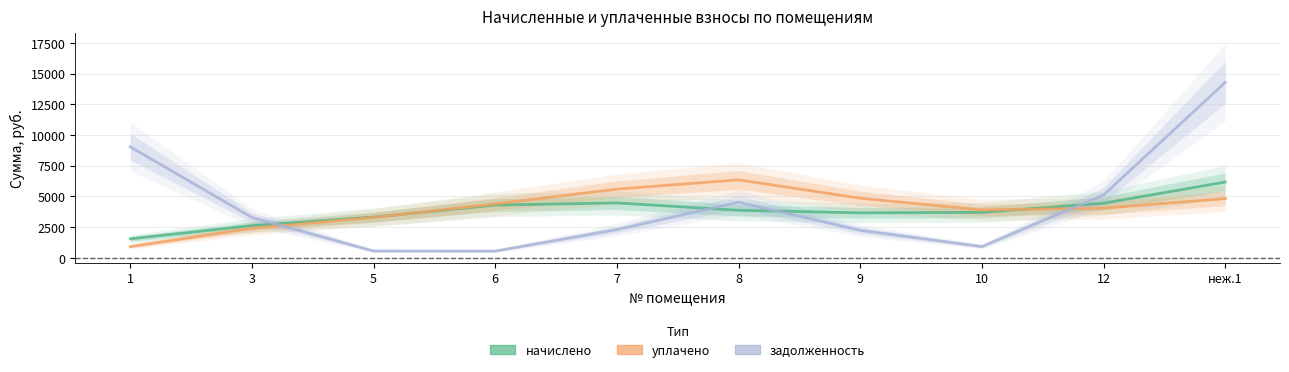

What are all the series names shown in the legend?

начислено, уплачено, задолженность